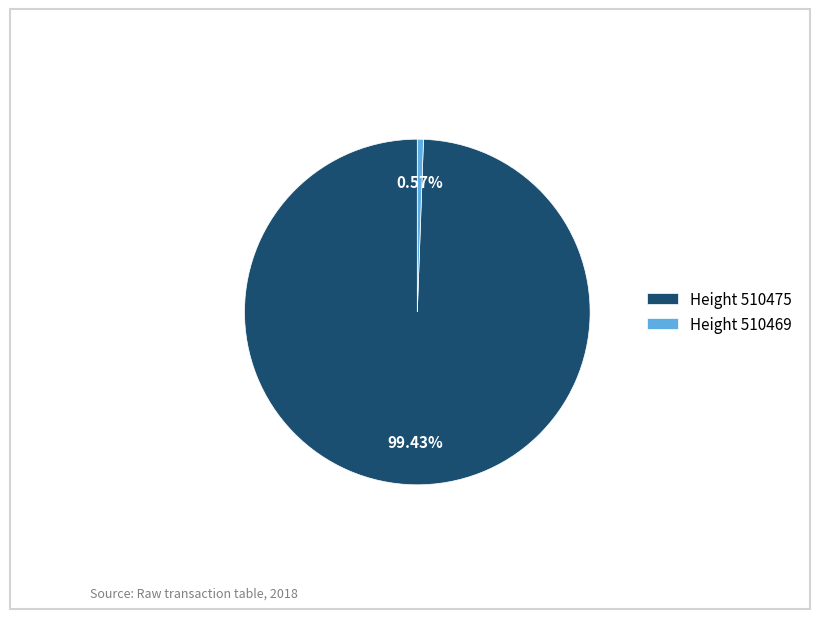

Rank the categories by value from highest to lowest.

Height 510475, Height 510469